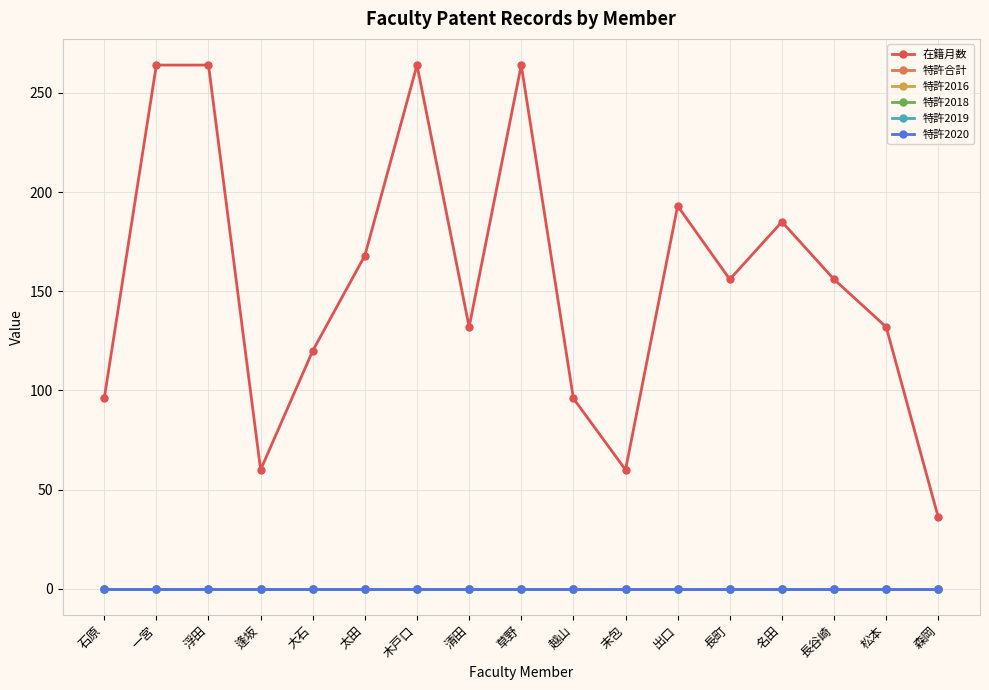

Which label corresponds to the smallest value in the chart?

石原